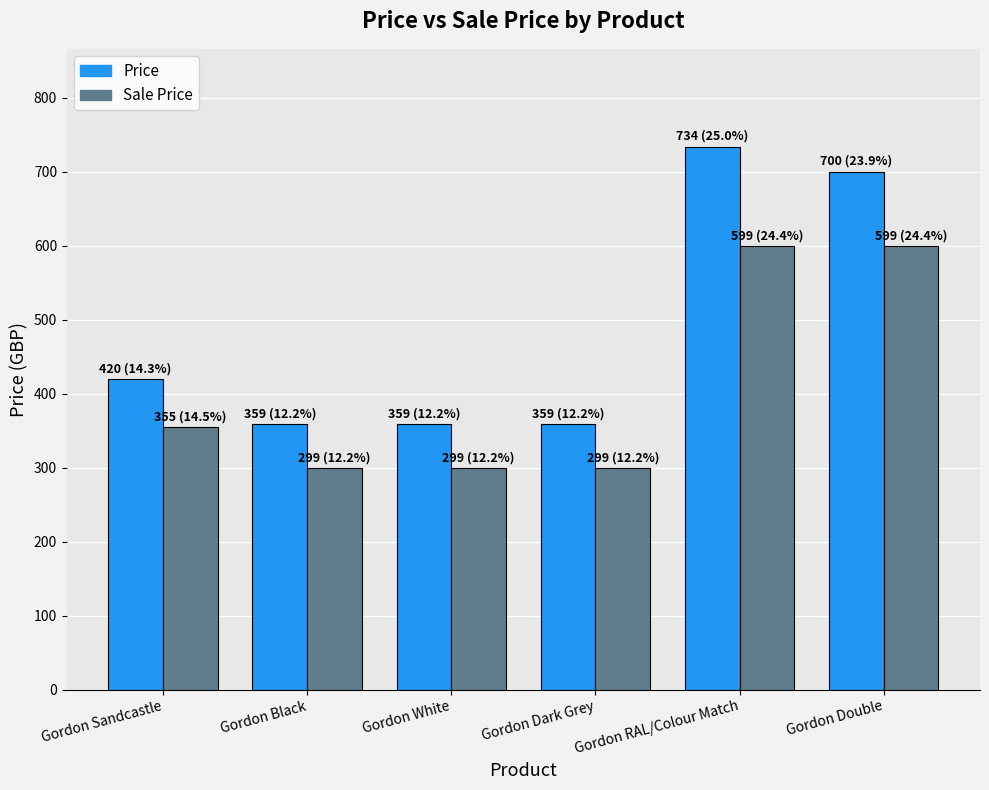

Rank the series by their maximum value, from lowest to highest.

Sale Price, Price